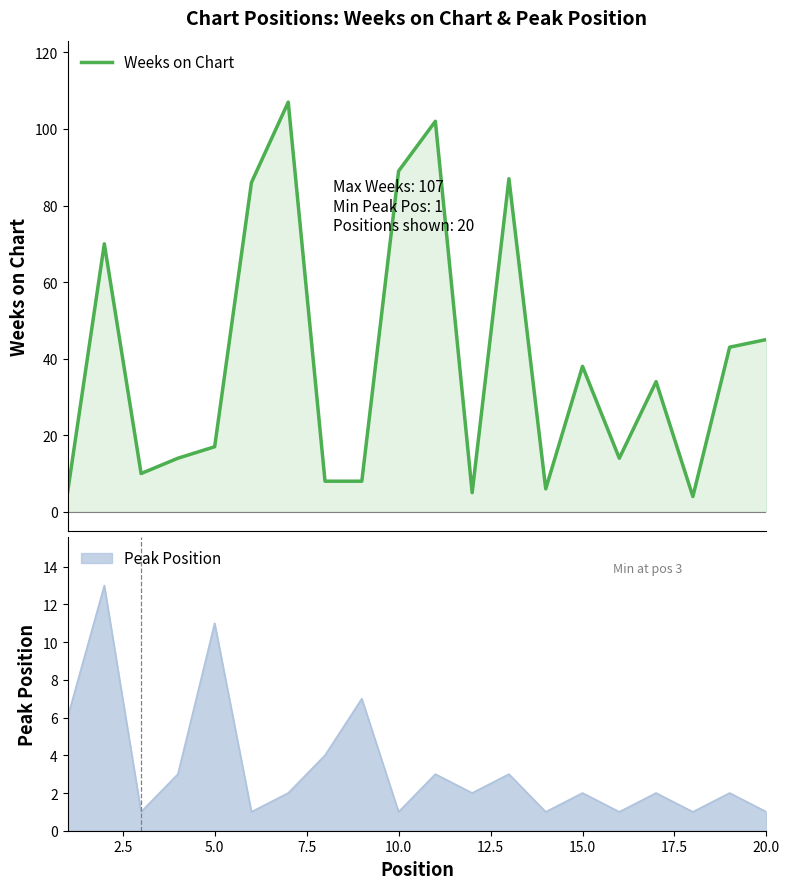

Reading left to right, list all the values displayed in this chart.

5	70	10	14	17	86	107	8	8	89	102	5	87	6	38	14	34	4	43	45